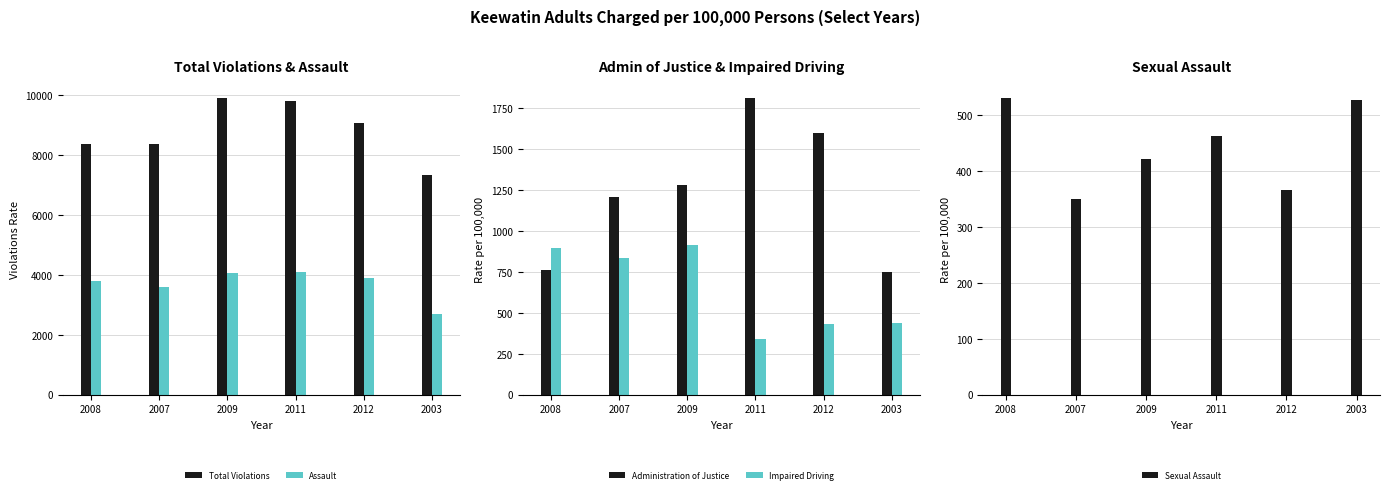

Count the number of categories in the chart.

6